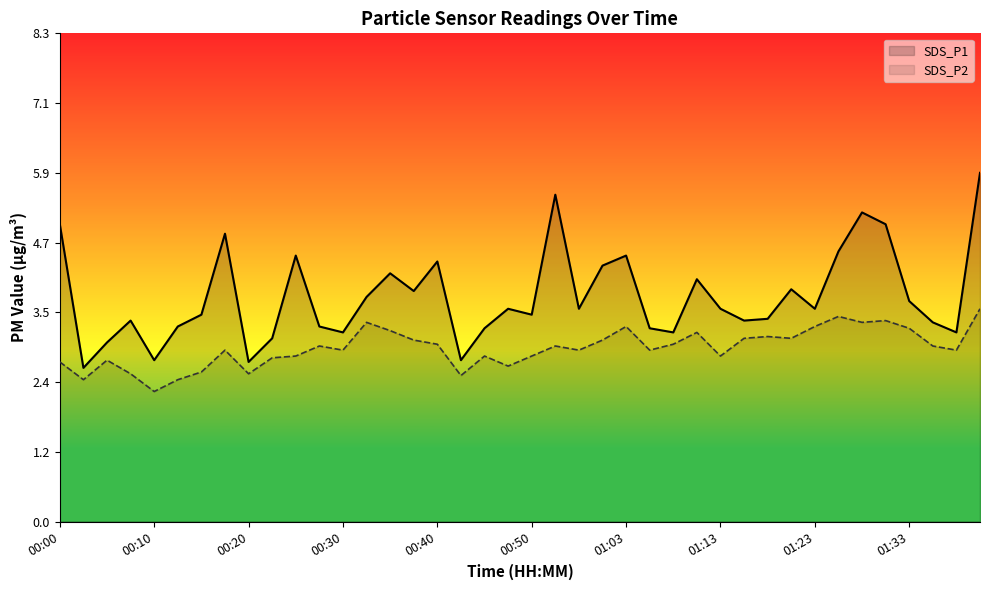

True or false: SDS_P1 and SDS_P2 intersect in this chart.

False